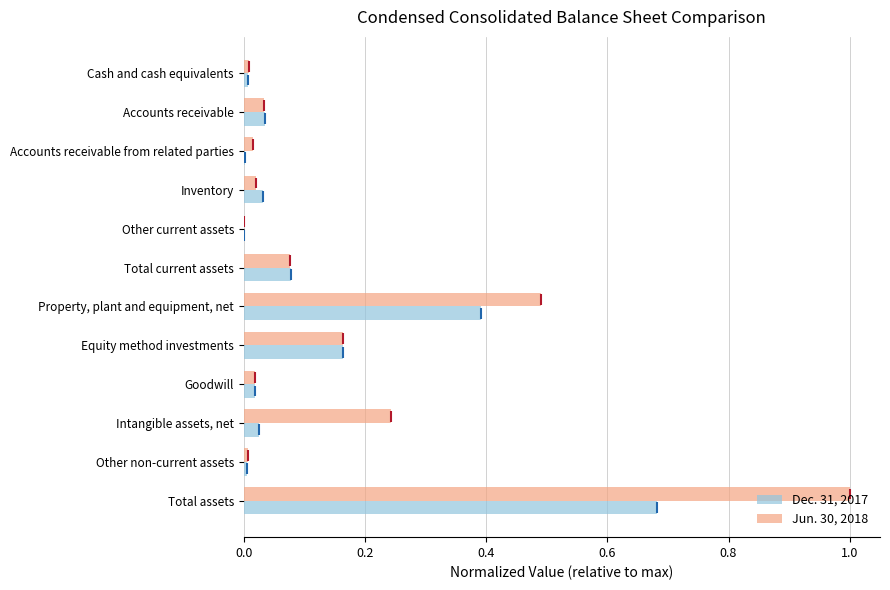

Is it true that Jun. 30, 2018 equals 1.0 at Total assets?

True